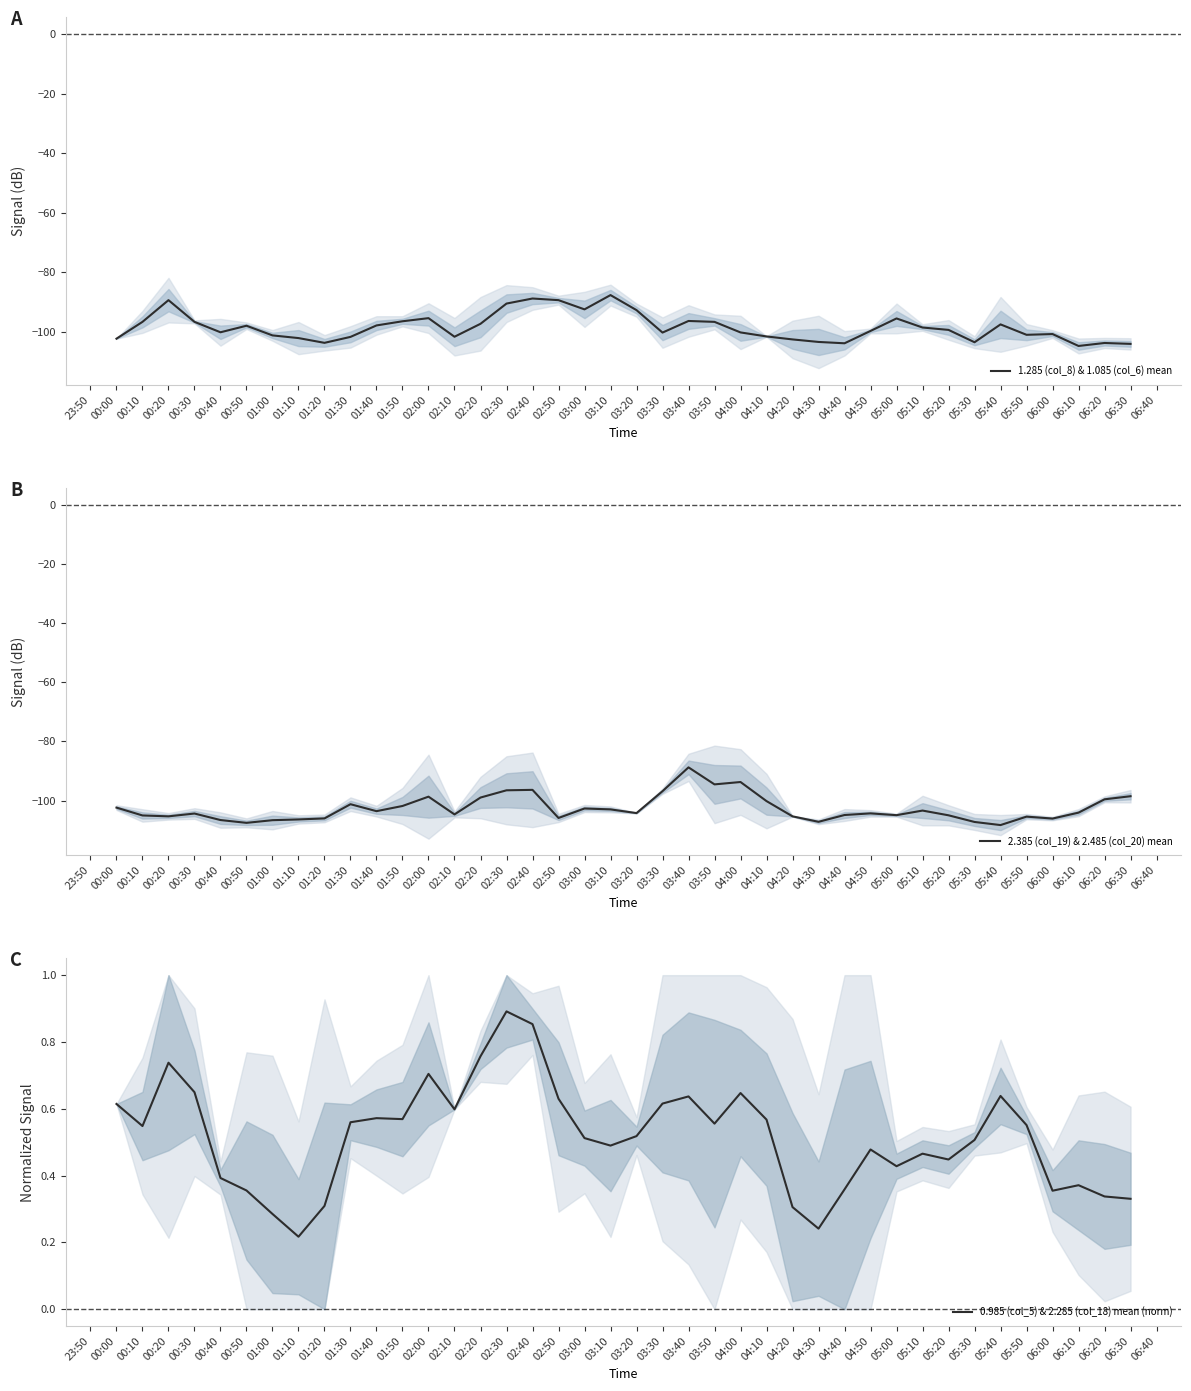

The 1.285 (col_8) & 1.085 (col_6) mean series shows -34.0 at 03:20. True or false?

False